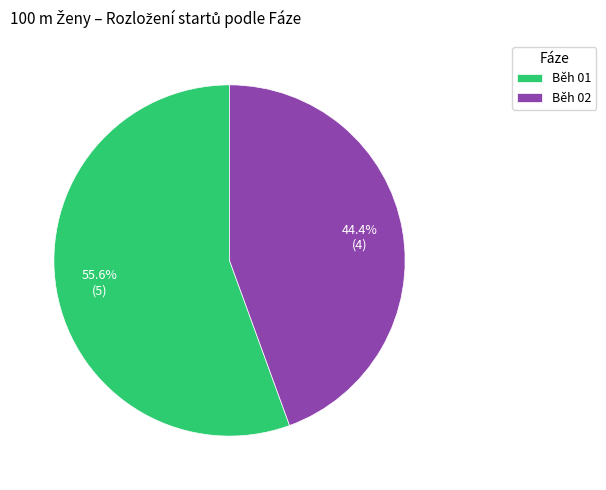

True or false: Běh 02 accounts for 54% of the total.

False